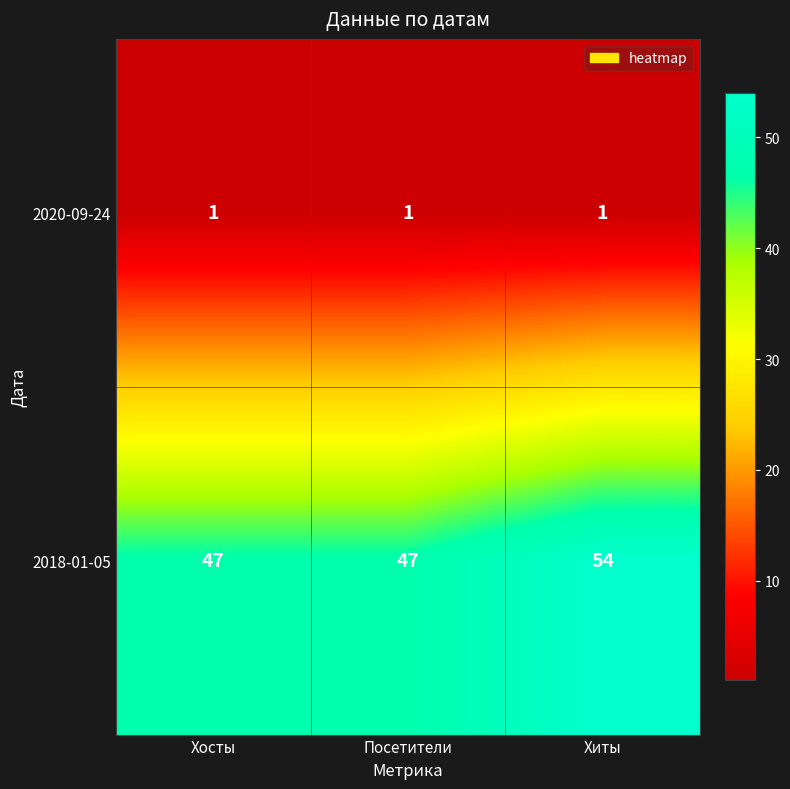

What is the sum of the 2018-01-05 values at Посетители and Хосты?

94